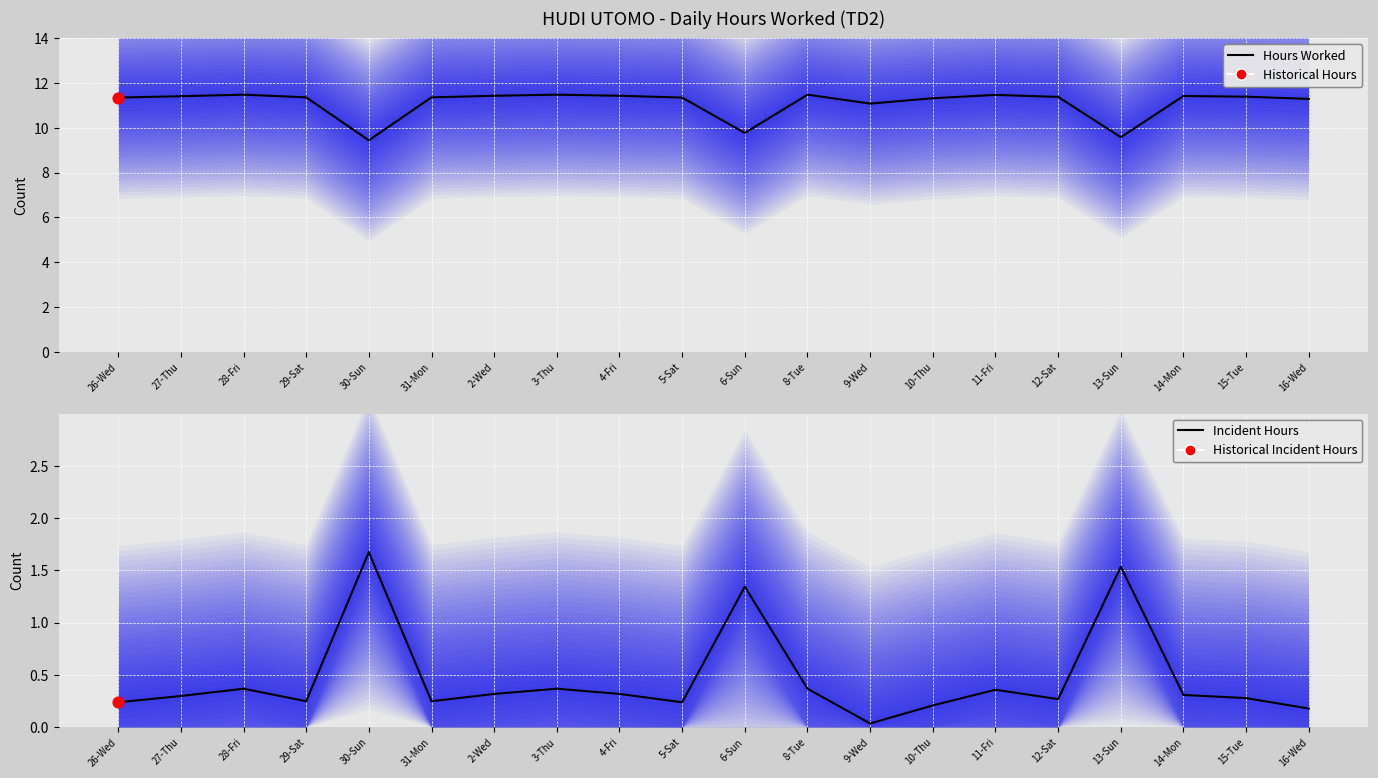

At which category is the sum across all series the highest?

28-Fri